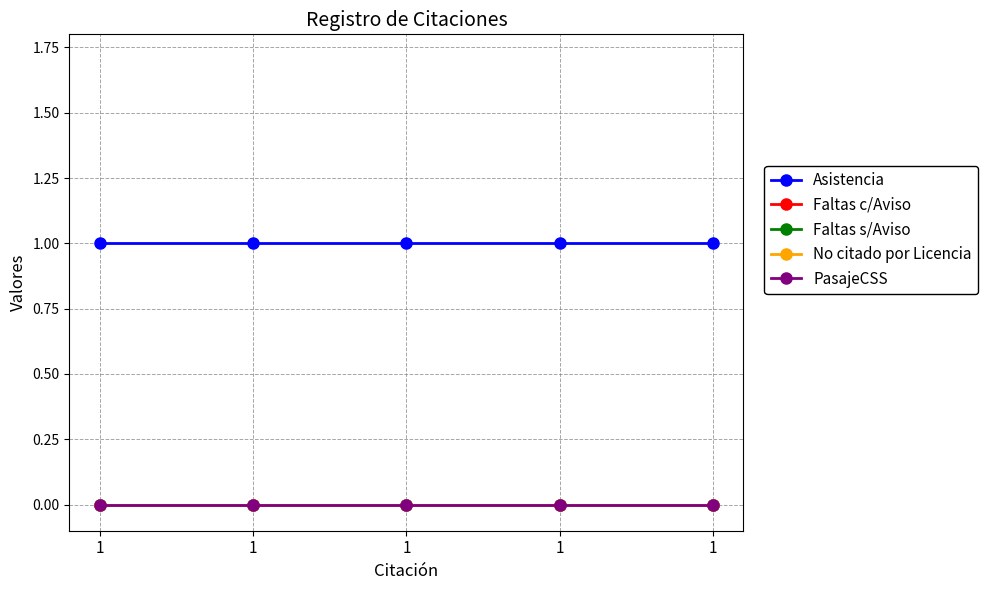

What are all the series names shown in the legend?

Asistencia, Faltas c/Aviso, Faltas s/Aviso, No citado por Licencia, PasajeCSS